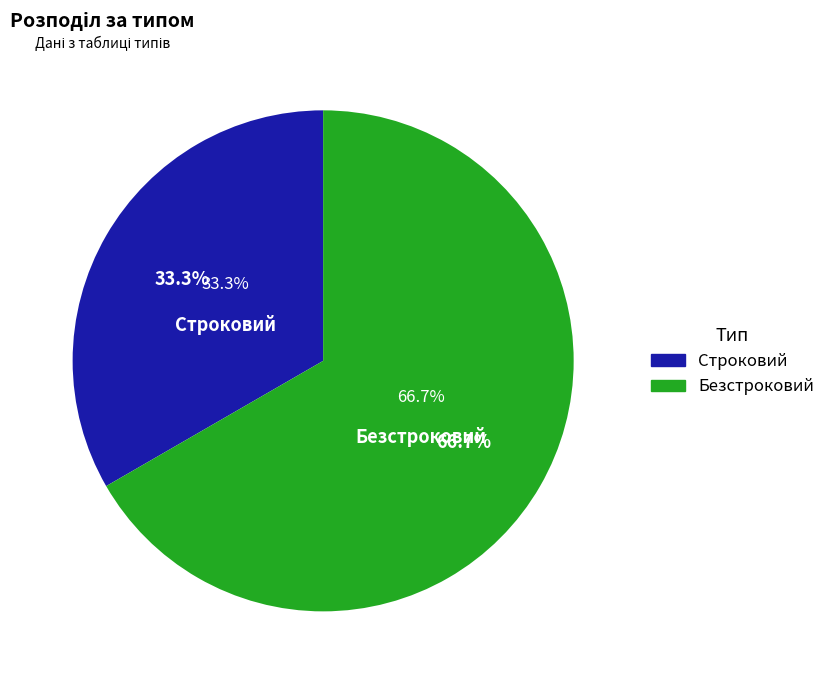

To the nearest percent, what is the difference between the Безстроковий and Строковий slice percentages?

33%